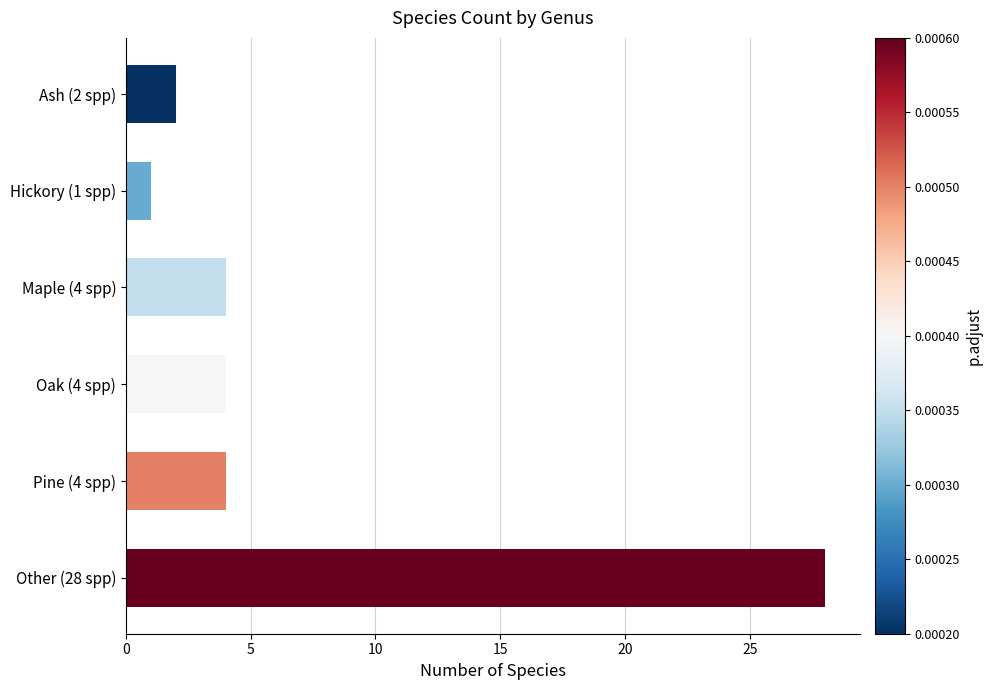

The chart shows a value of 3 at Ash (2 spp). True or false?

False